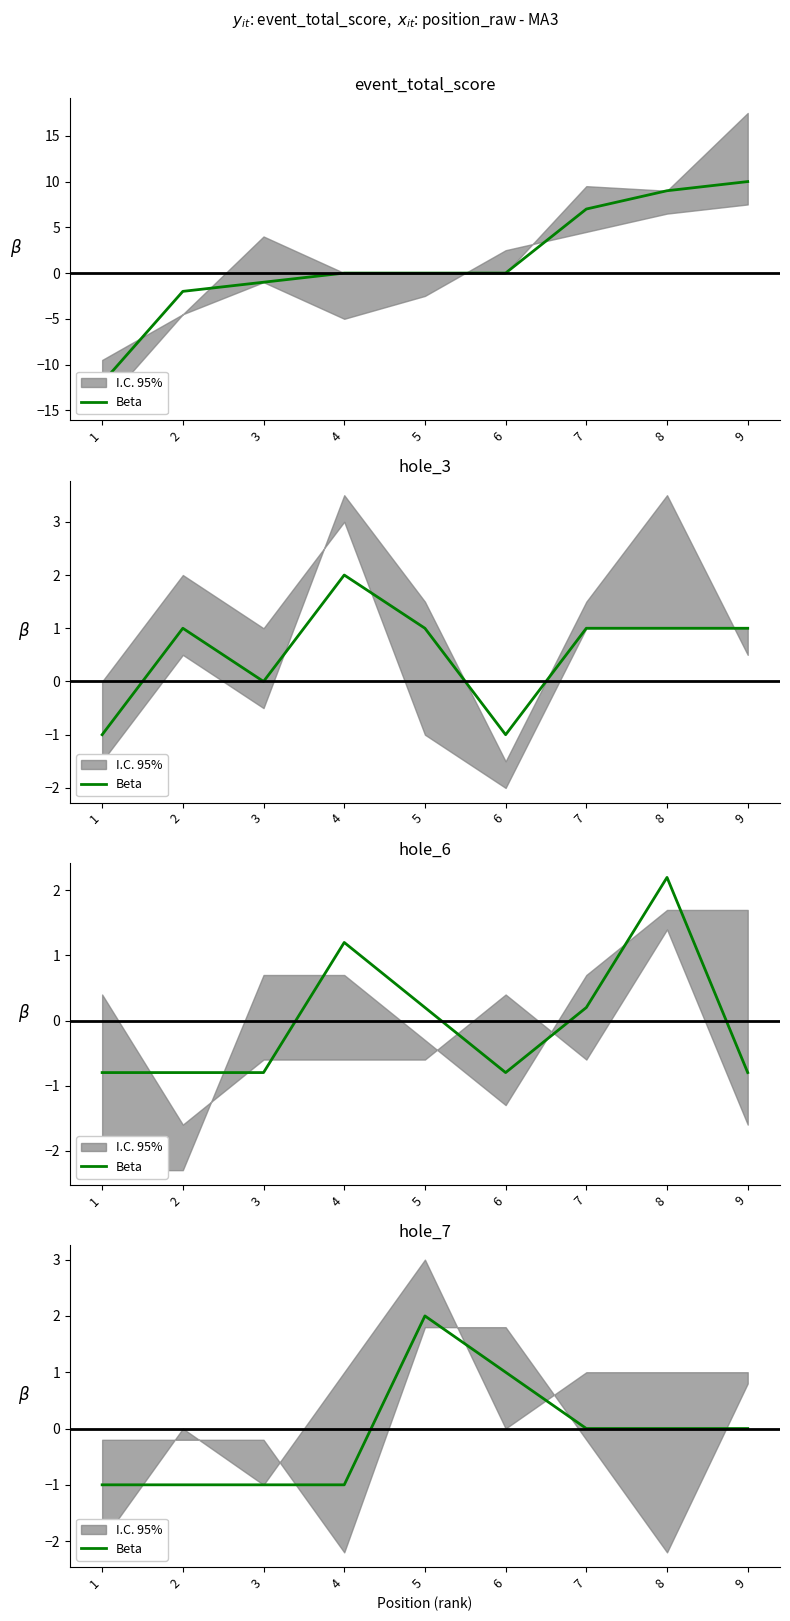

Rank the categories by value from lowest to highest.

1, 2, 3, 4, 7, 8, 9, 6, 5